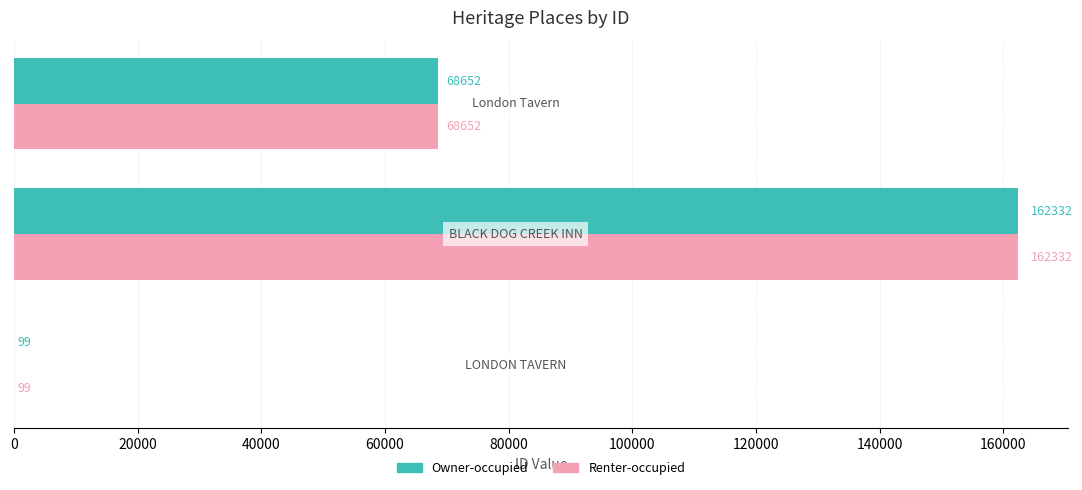

Count the number of data series in this chart.

2